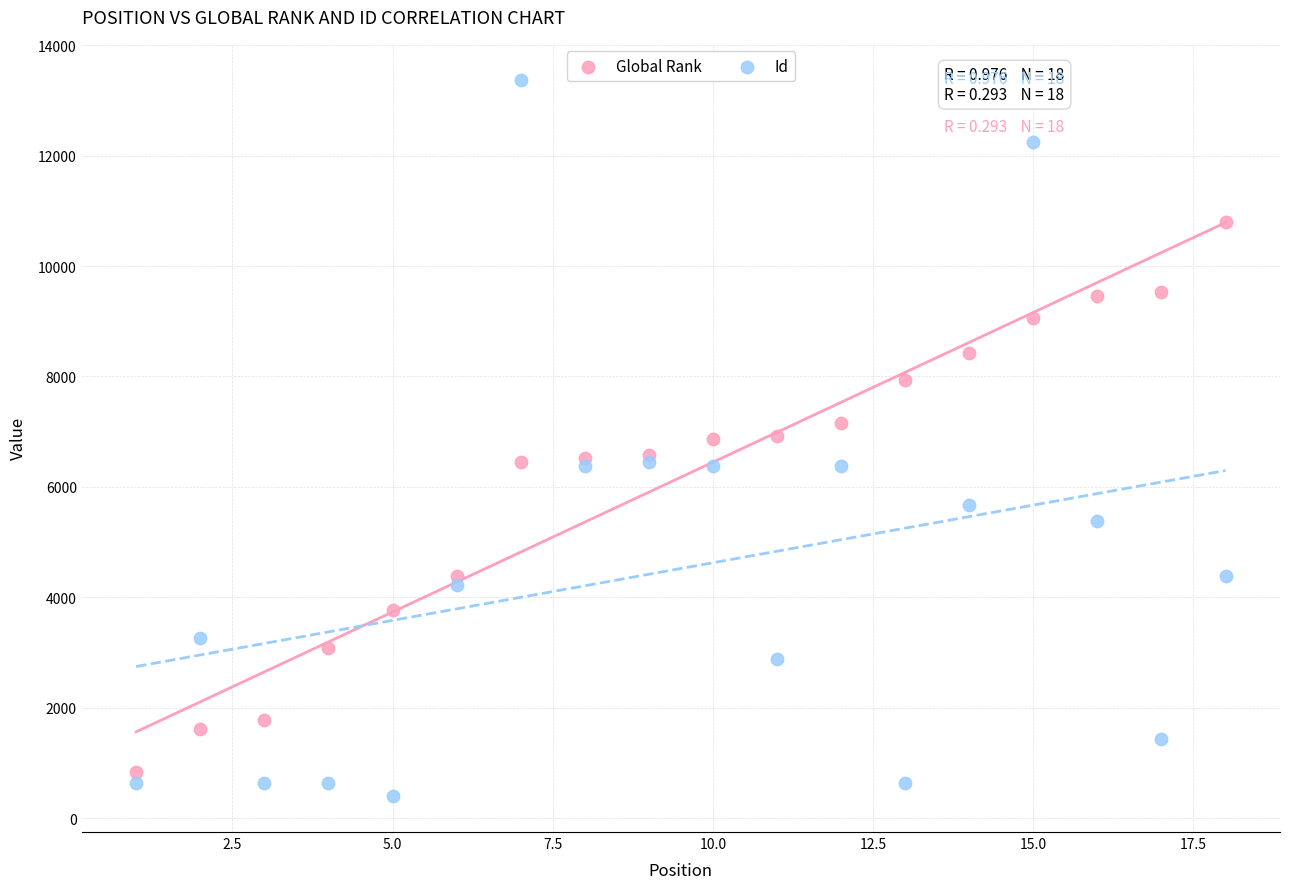

Which series contains the lowest Y value?

Id